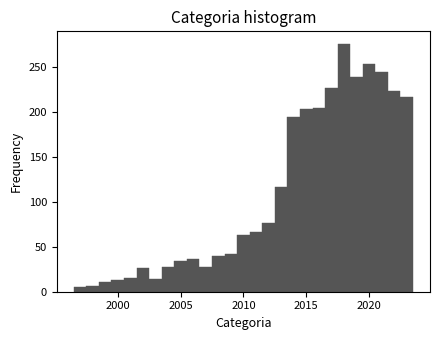

Around what value on the x-axis is the tallest bar? Give the approximate position of its centre, as read against the axis.

2018.0